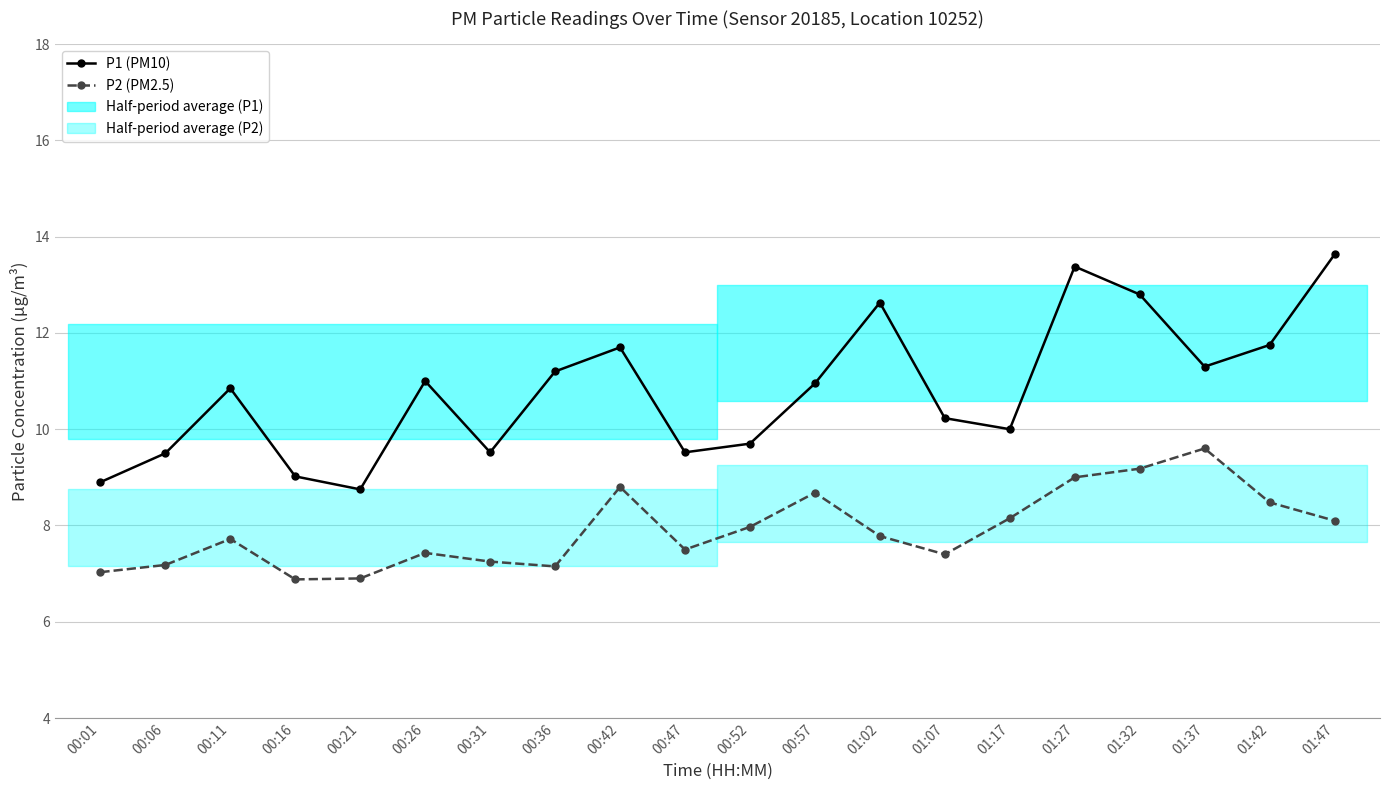

Reading left to right, extract all data points from this chart.

P1 (PM10): 00:01=8.9	00:06=9.5	00:11=10.8	00:16=9.0	00:21=8.8	00:26=11.0	00:31=9.5	00:36=11.2	00:42=11.7	00:47=9.5	00:52=9.7	00:57=10.9	01:02=12.6	01:07=10.2	01:17=10.0	01:27=13.4	01:32=12.8	01:37=11.3	01:42=11.8	01:47=13.6
P2 (PM2.5): 00:01=7.0	00:06=7.2	00:11=7.7	00:16=6.9	00:21=6.9	00:26=7.4	00:31=7.2	00:36=7.2	00:42=8.8	00:47=7.5	00:52=8.0	00:57=8.7	01:02=7.8	01:07=7.4	01:17=8.2	01:27=9.0	01:32=9.2	01:37=9.6	01:42=8.5	01:47=8.1